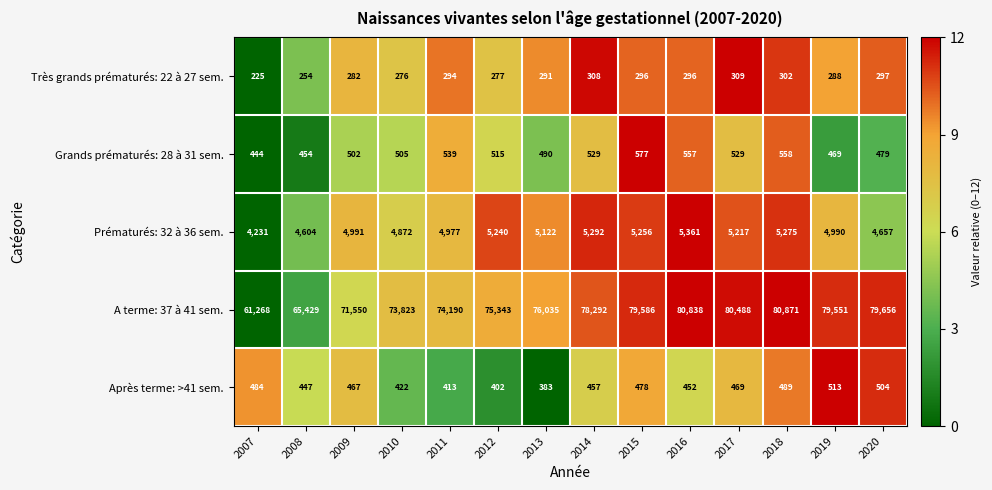

At 2008, list the series in order from largest to smallest.

A terme: 37 à 41 sem., Prématurés: 32 à 36 sem., Grands prématurés: 28 à 31 sem., Après terme: >41 sem., Très grands prématurés: 22 à 27 sem.